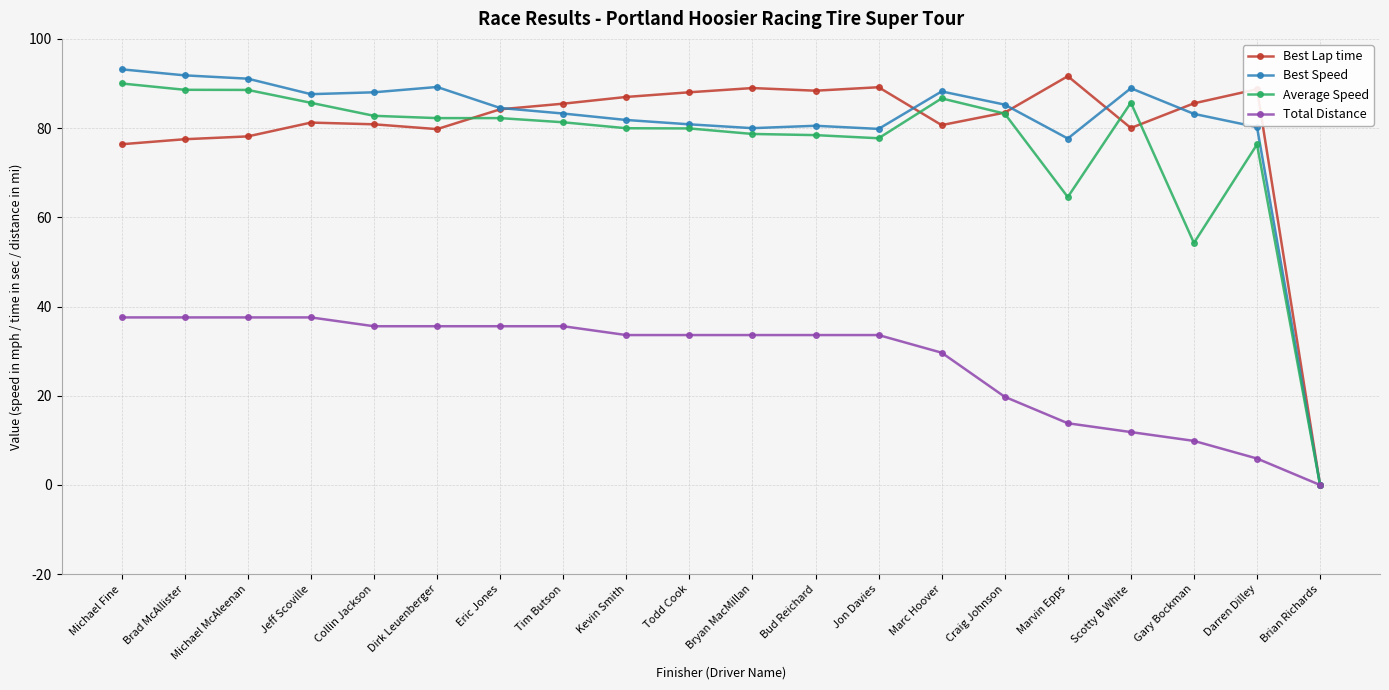

What value does the Best Speed series have at Craig Johnson?

85.3